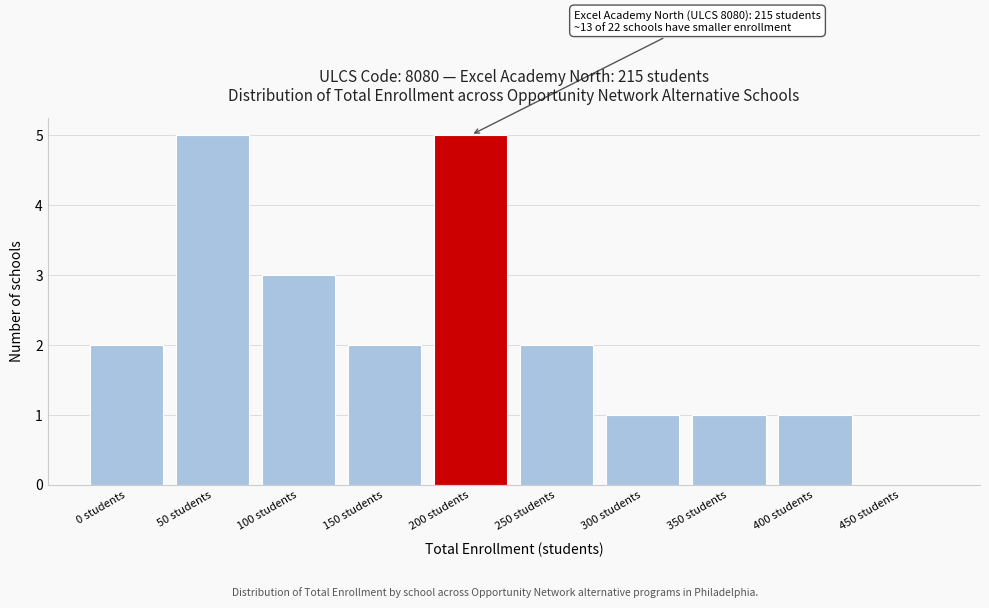

Reading left to right, list all the values displayed in this chart.

0 students=2	50 students=5	100 students=3	150 students=2	200 students=5	250 students=2	300 students=1	350 students=1	400 students=1	450 students=0